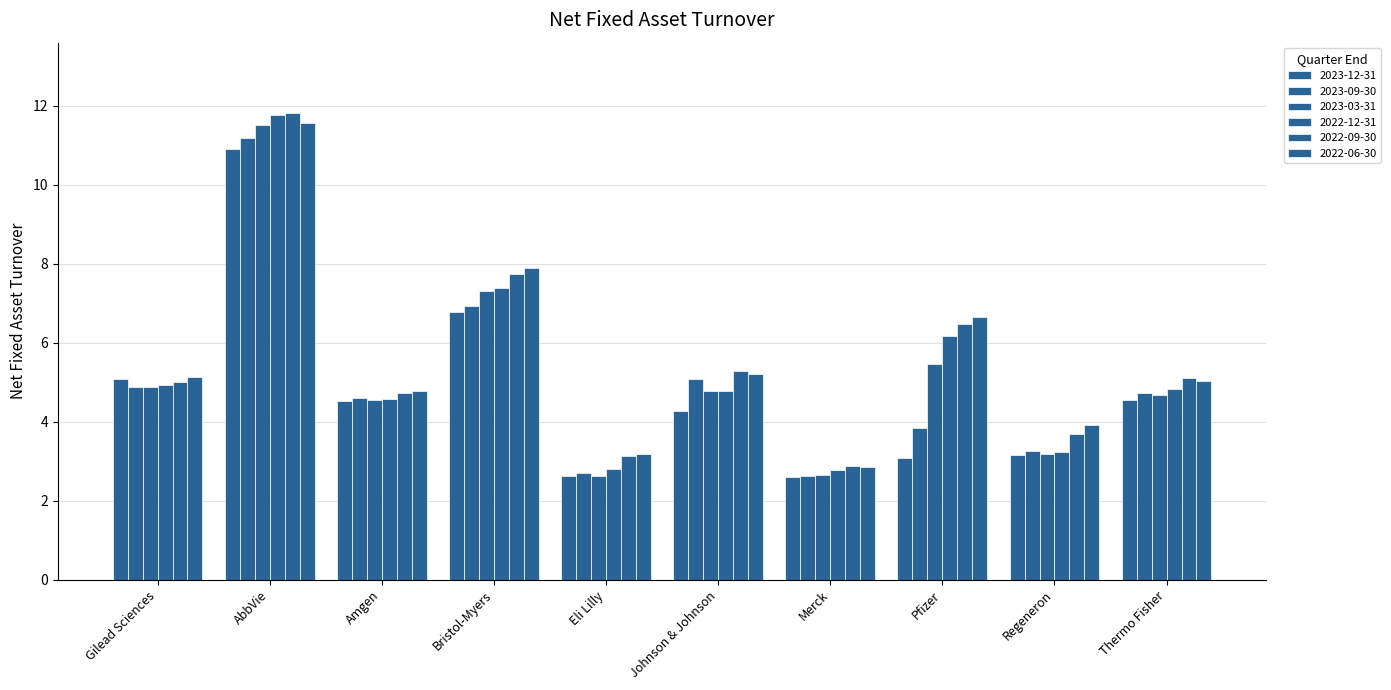

Which series has the largest range (max minus min)?

2022-12-31